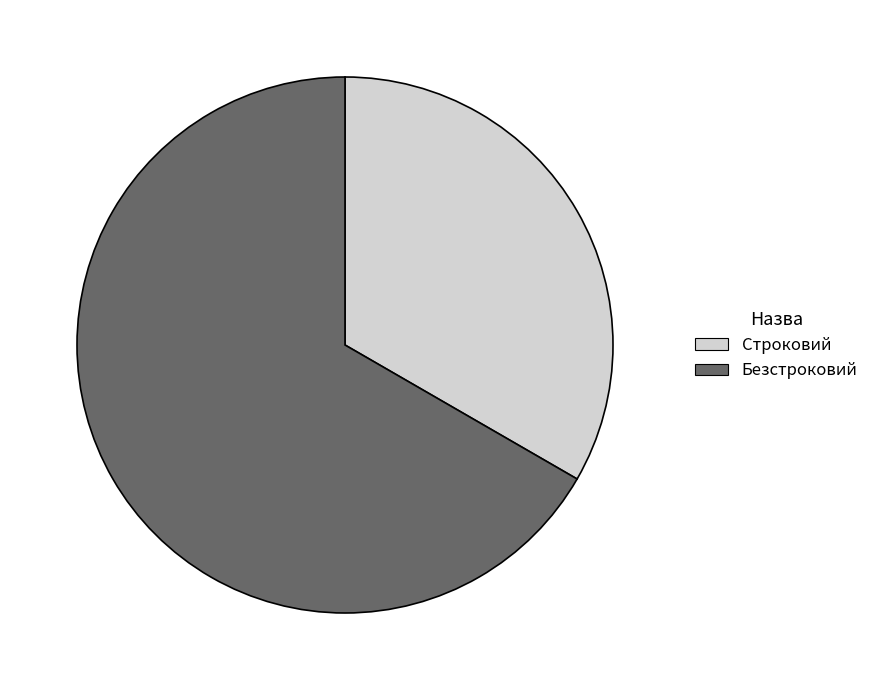

Do Безстроковий and Строковий together represent more than half of the pie?

Yes